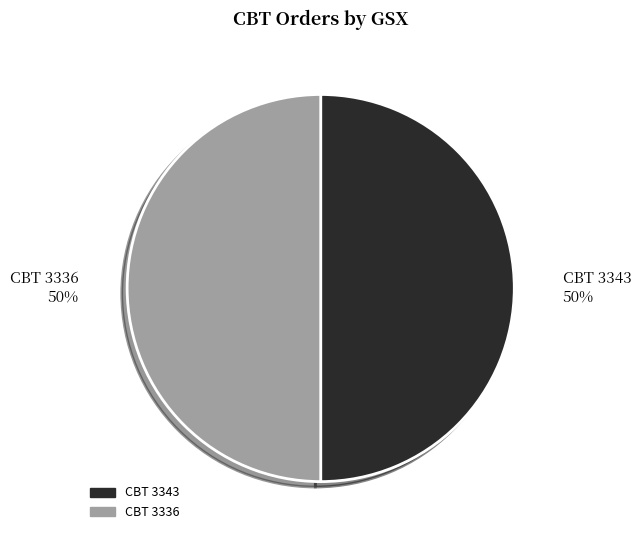

Count the number of slices in the pie.

2